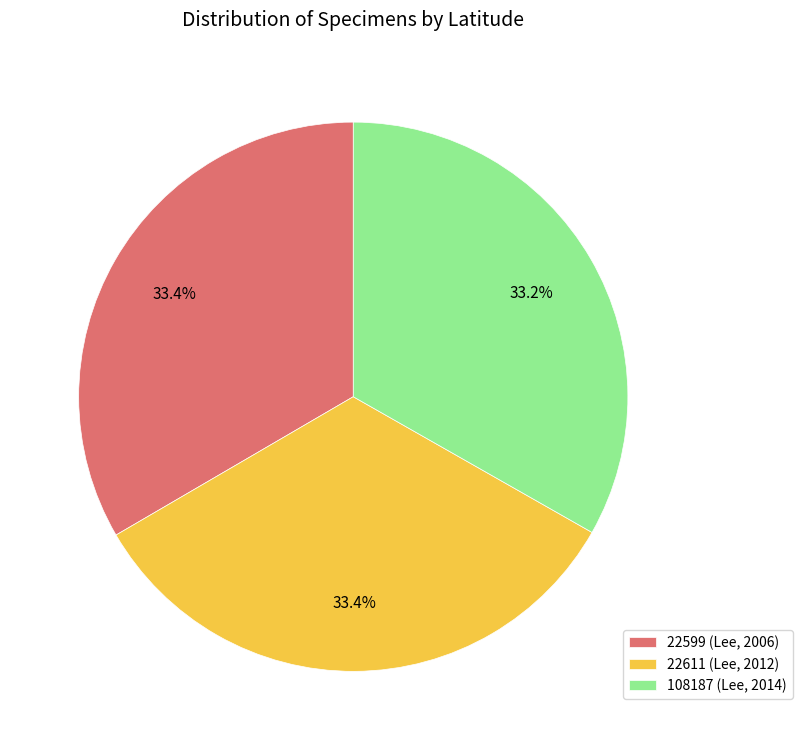

To the nearest percent, what percentage of the pie is 22611 (Lee, 2012)?

33%